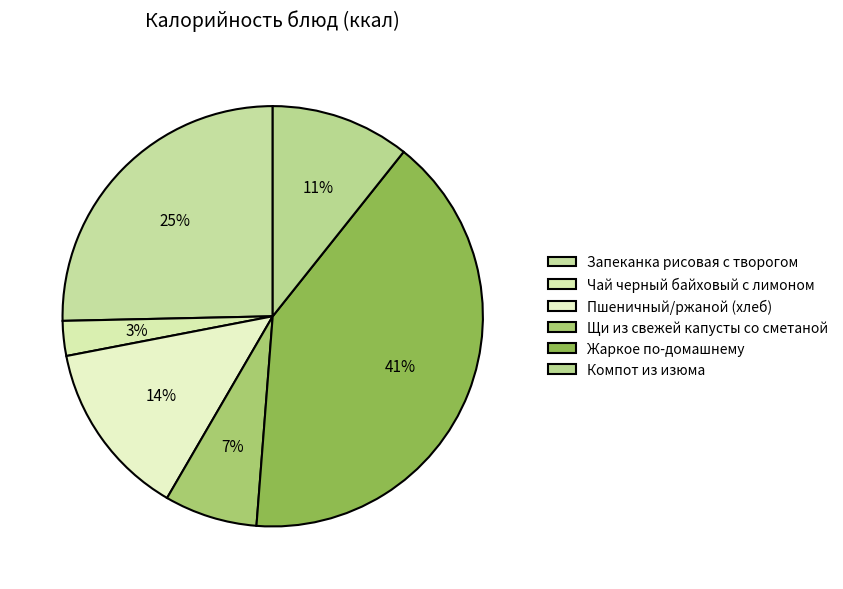

To the nearest percent, what is the difference between the Жаркое по-домашнему and Пшеничный/ржаной (хлеб) slice percentages?

27%